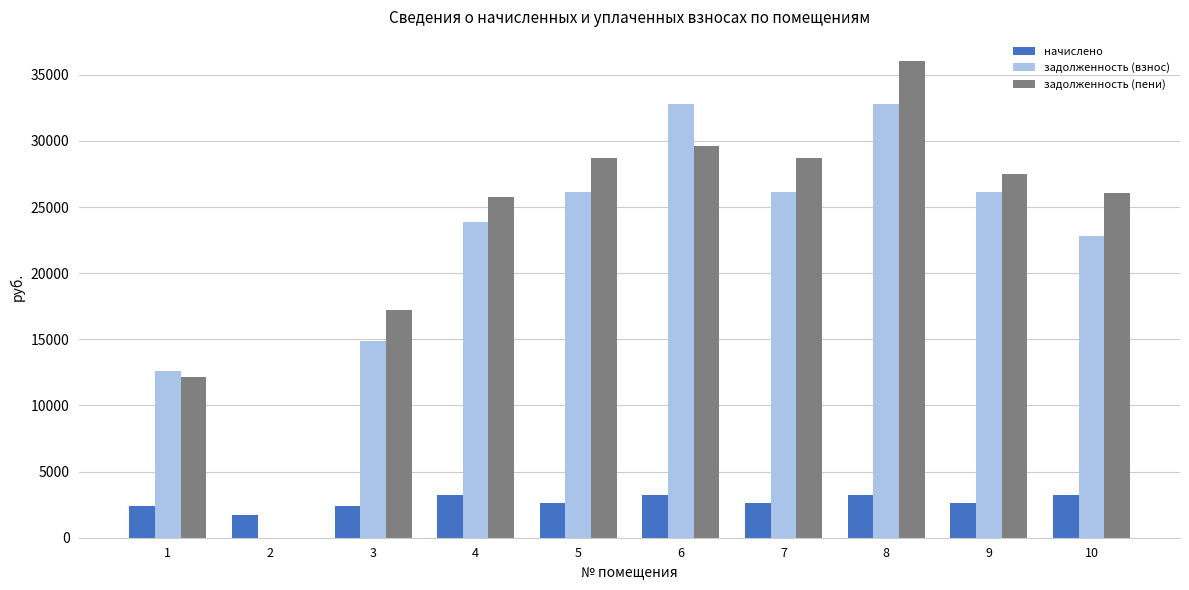

What is the sum of all задолженность (взнос) values?

218191.5